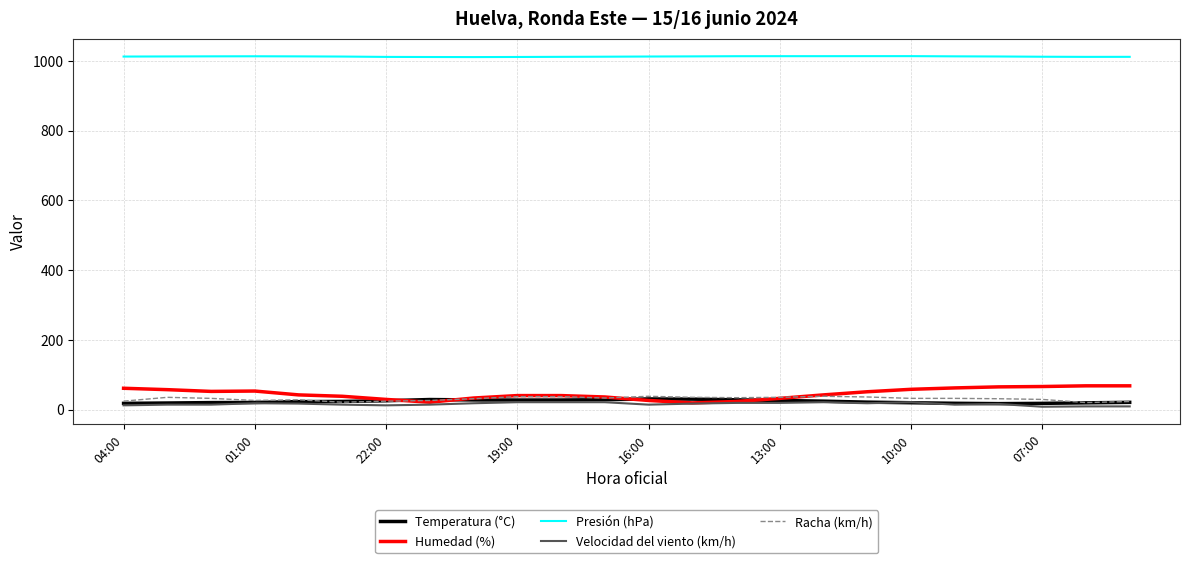

Which series has the widest spread of values?

Humedad (%)